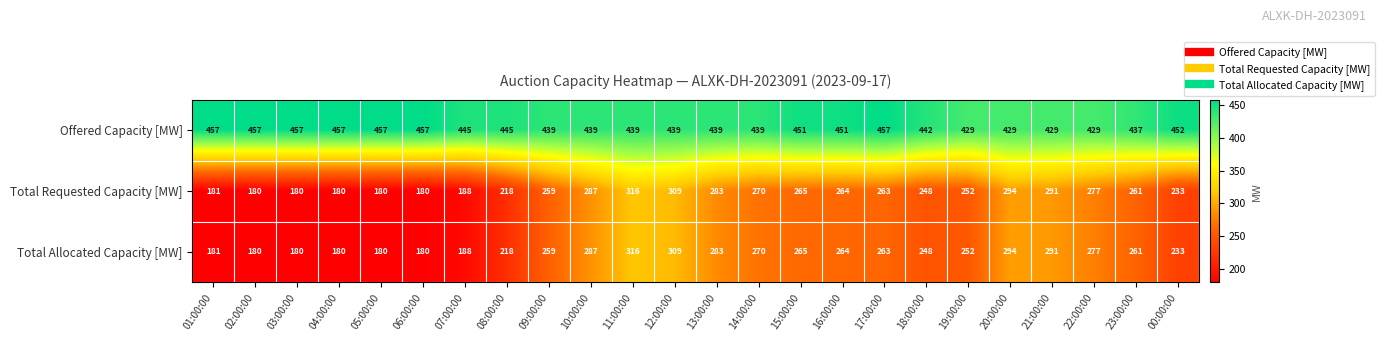

The Total Allocated Capacity [MW] series shows 180 at 02:00:00. True or false?

True